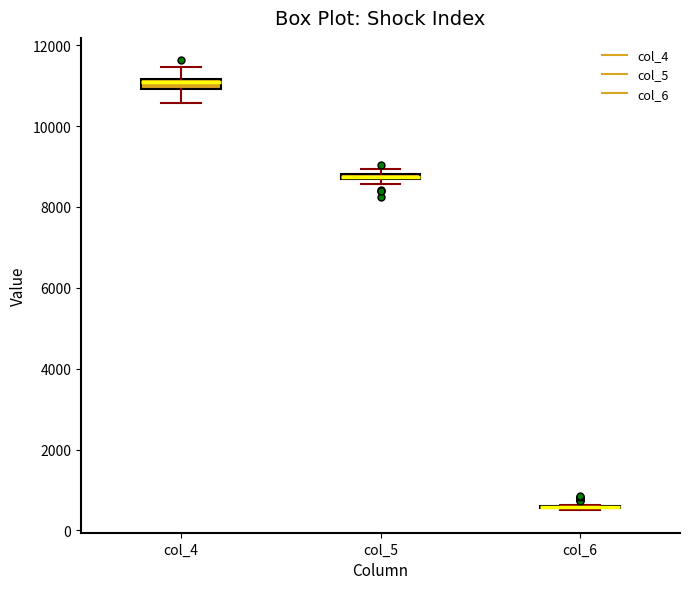

Where is the upper edge of the box for col_5 on the y-axis? The values are not printed on the chart, so give them approximately, as read against the axis.

8800